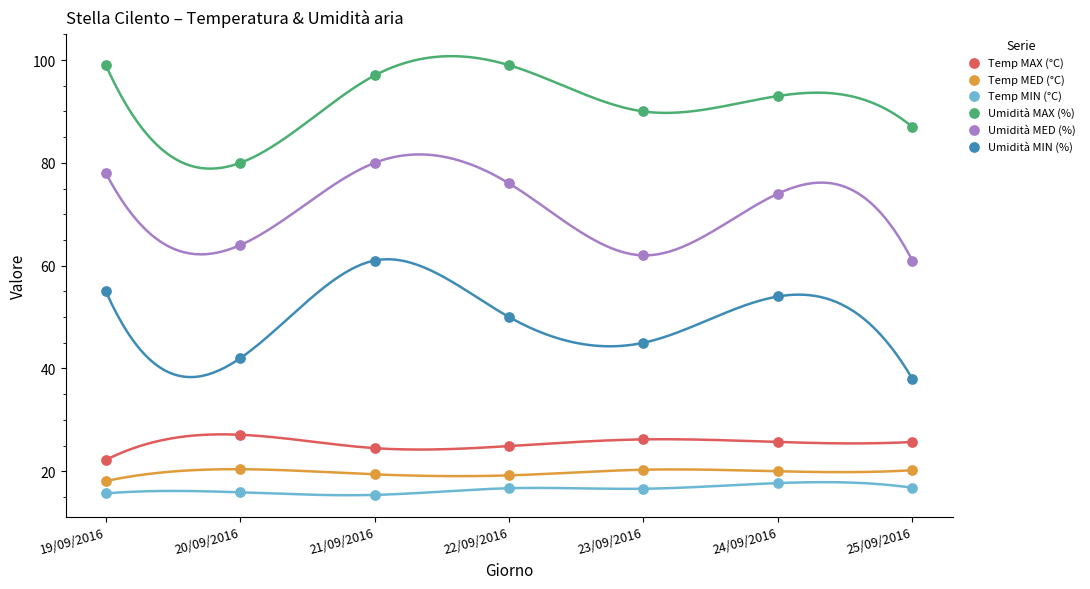

Which series contains the highest Y value?

Umidità MAX (%)